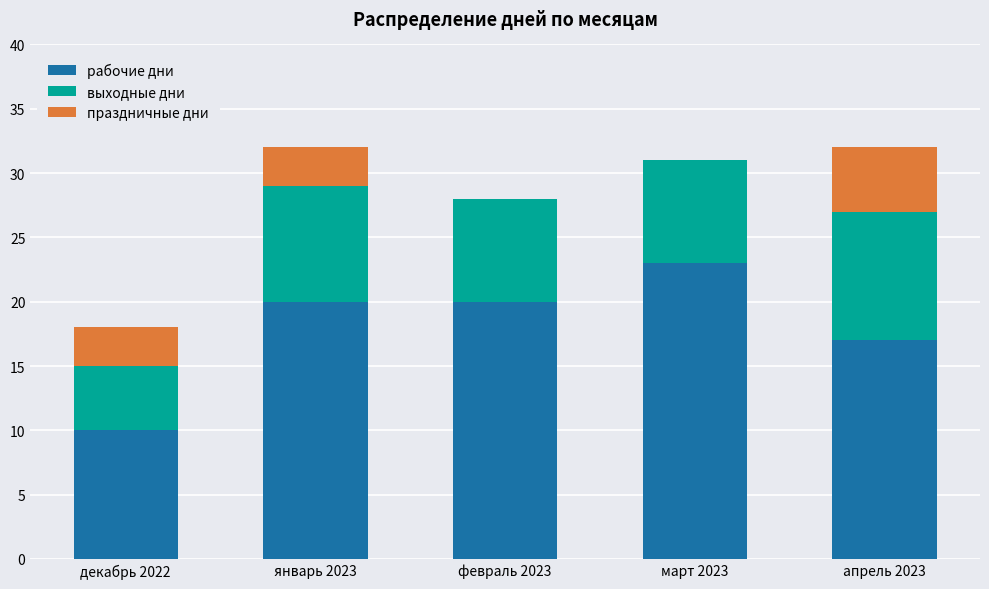

Reading left to right, what are the values for рабочие дни?

декабрь 2022=10	январь 2023=20	февраль 2023=20	март 2023=23	апрель 2023=17